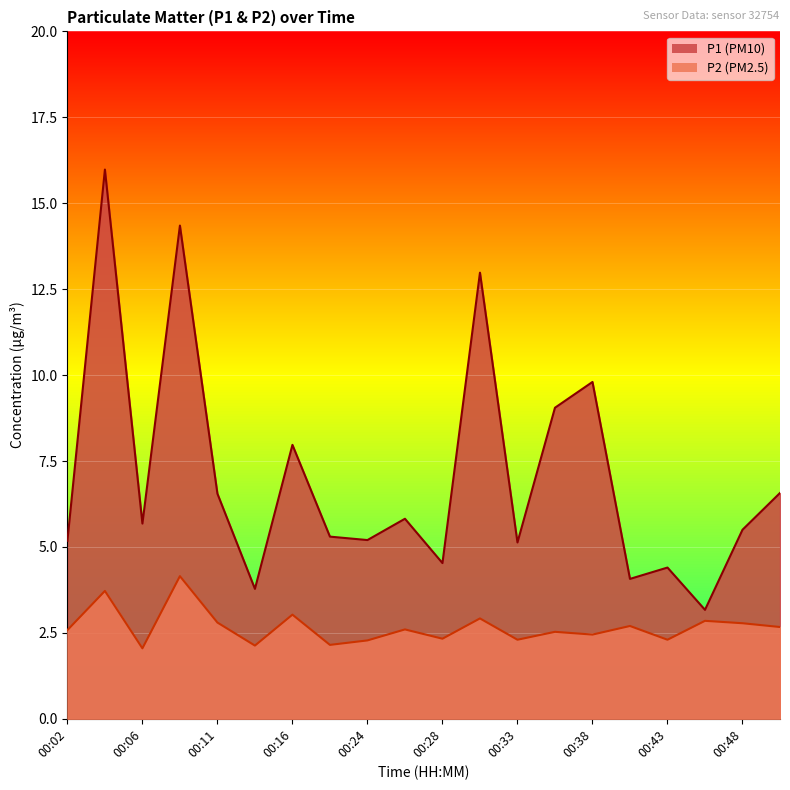

What value does the P1 series have at 00:09?

14.3